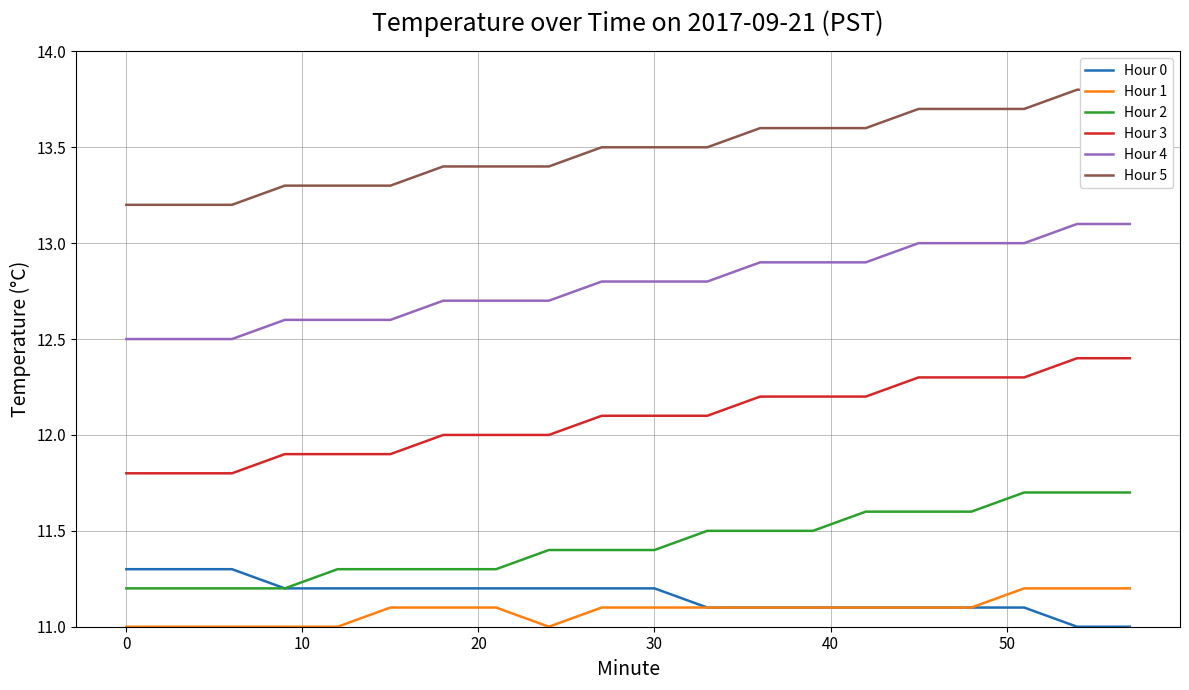

How many series are shown in this chart?

6